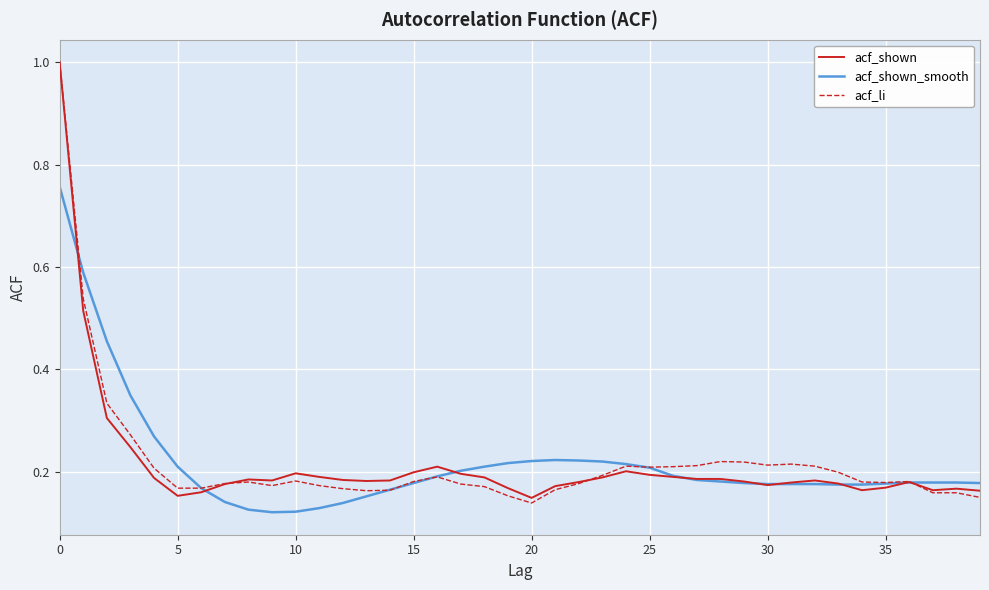

Which series has the largest range (max minus min)?

acf_li